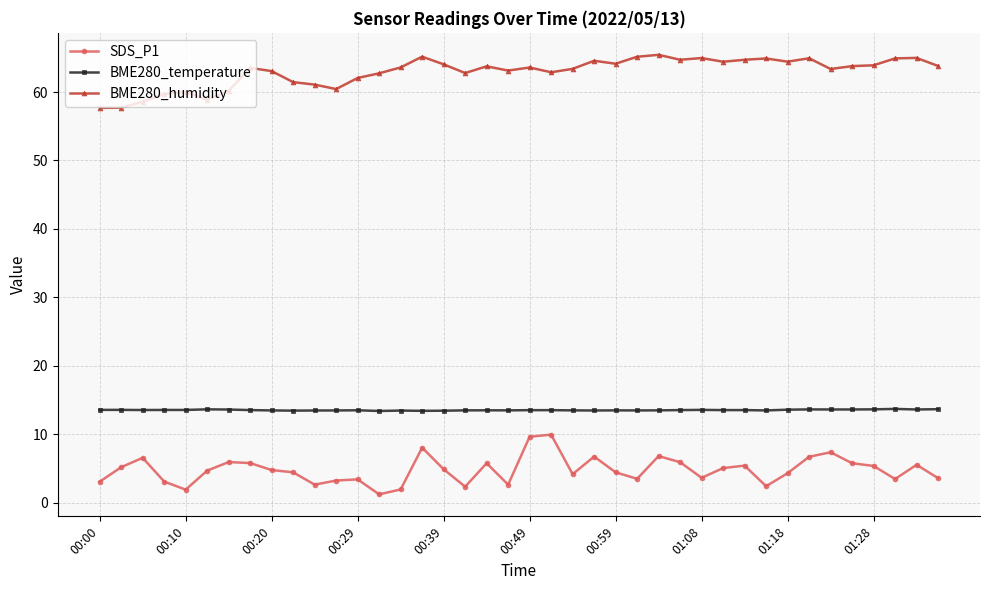

How many lines are shown in the chart?

3